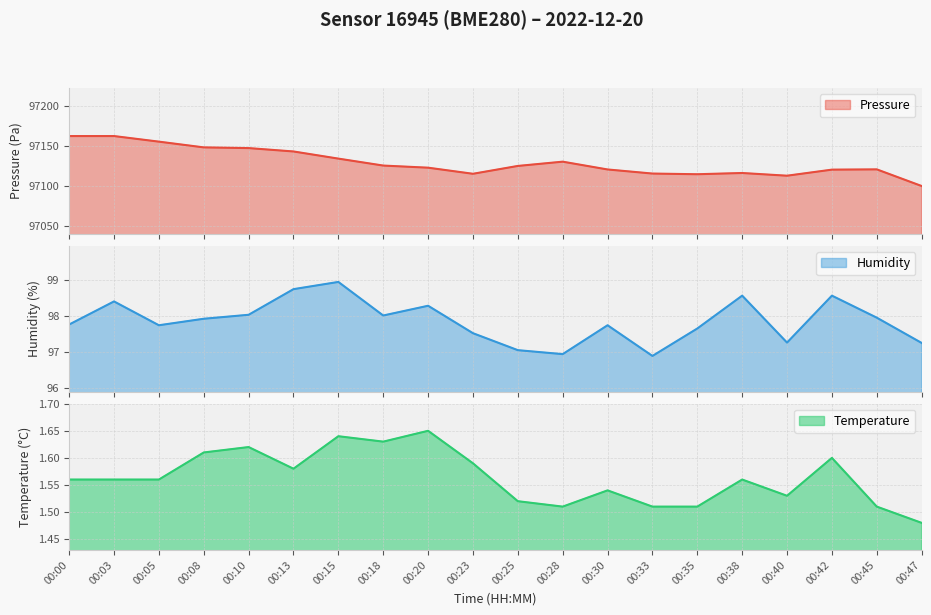

Count the number of data series in this chart.

3